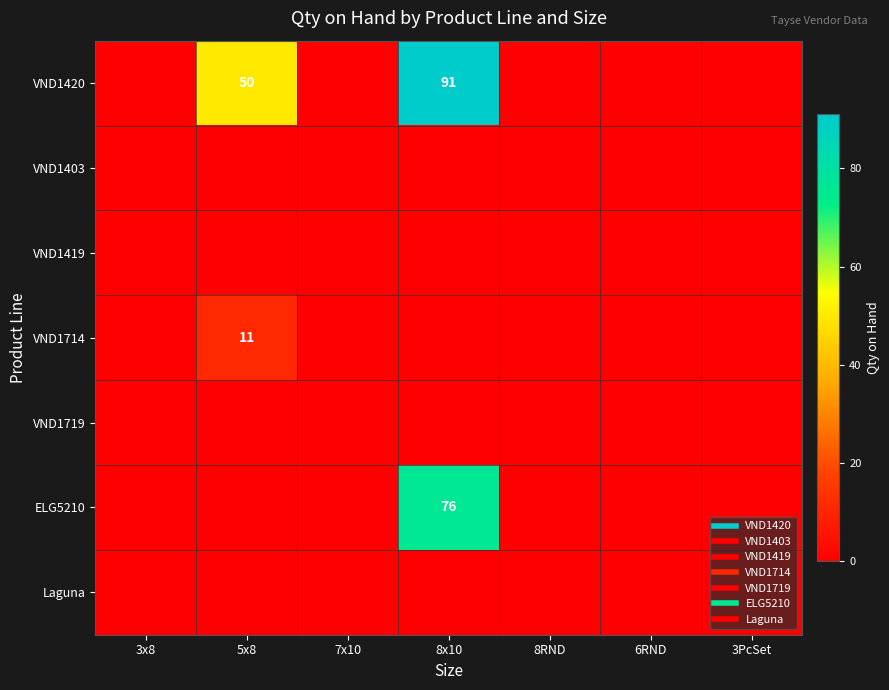

Is the value of VND1403 at 8x10 greater than the value of Laguna at 8x10?

No